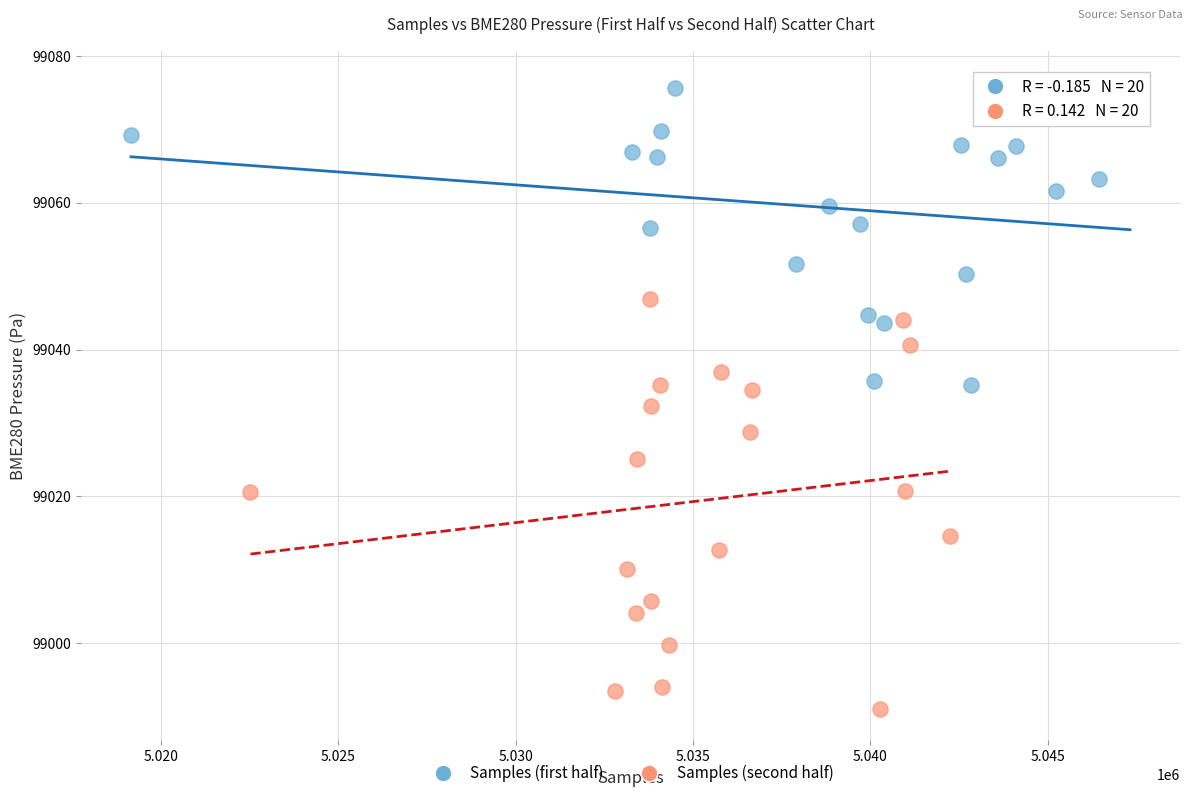

What are all the series names shown in the legend?

Samples (first half), Samples (second half)